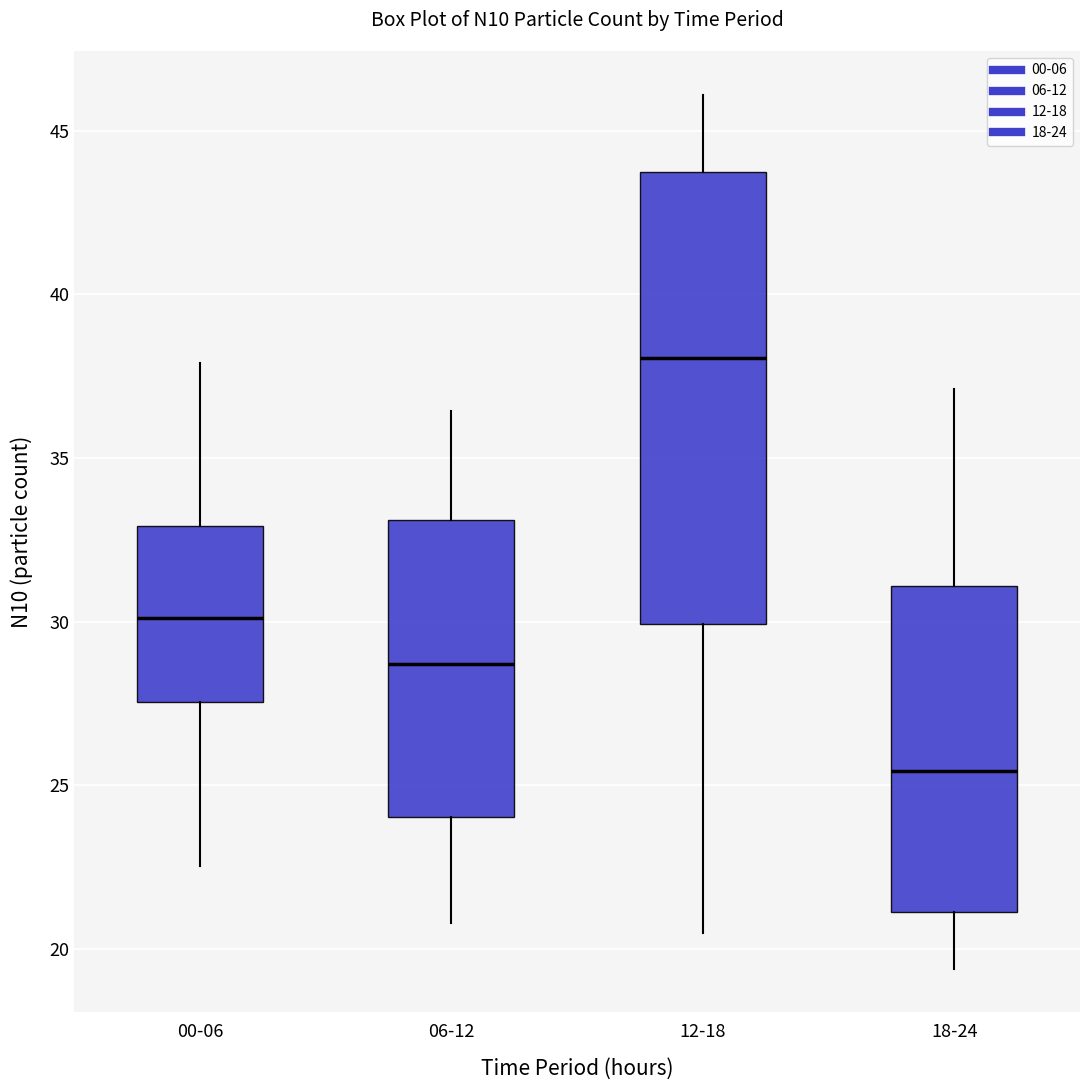

Comparing the boxes themselves (not the whiskers), which one is the tallest?

12-18